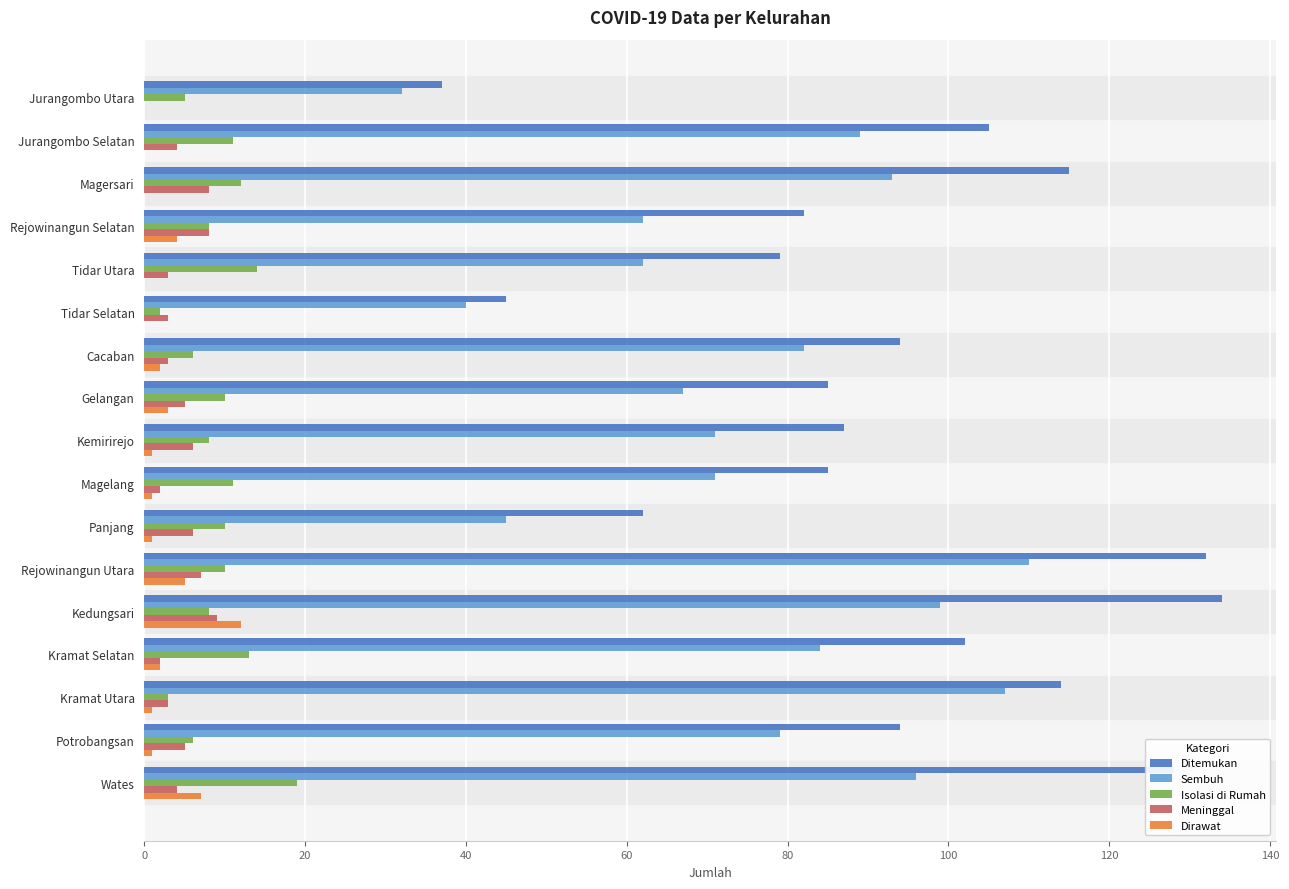

Is it true that Ditemukan equals 74 at Tidar Selatan?

False